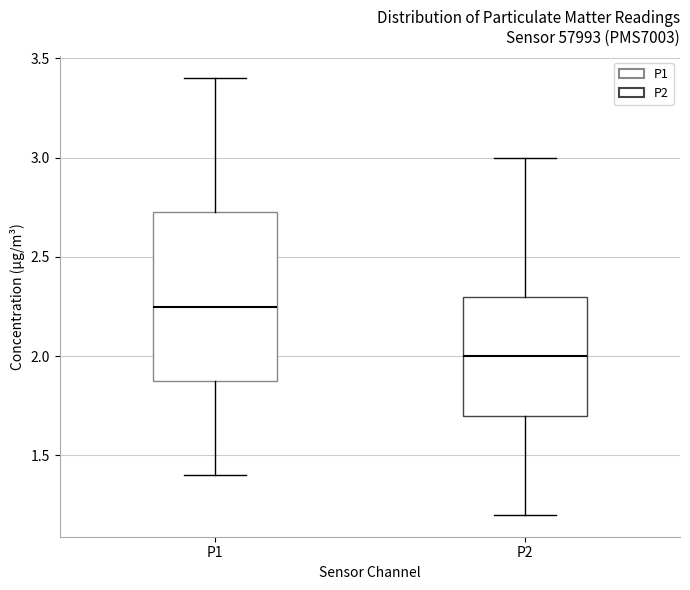

Where is the lower edge of the box for P1 on the y-axis? The values are not printed on the chart, so give them approximately, as read against the axis.

1.90